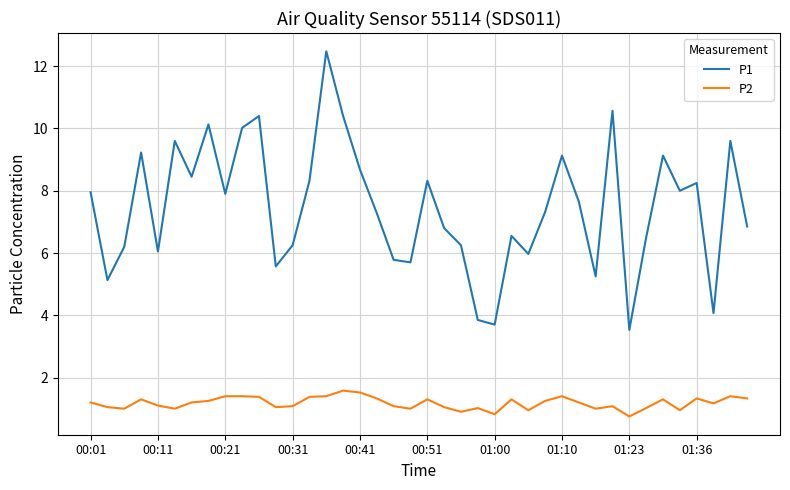

Is this an area chart (filled region under the line)?

No